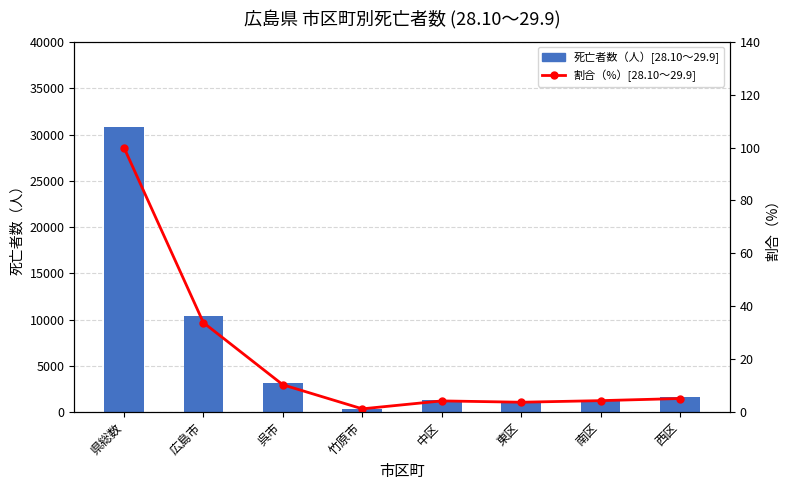

What are all the series names shown in the legend?

死亡者数（人）[28.10～29.9], 割合（%）[28.10～29.9]